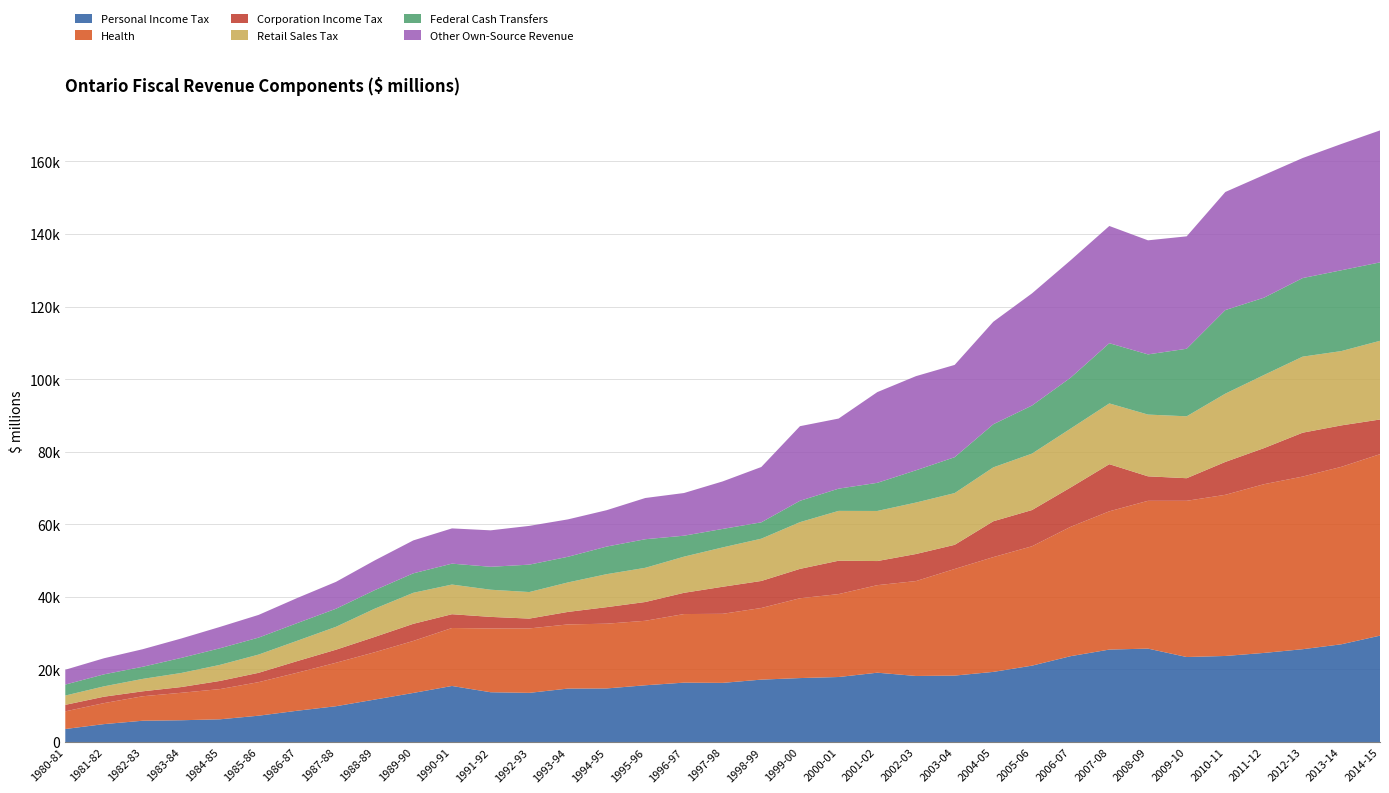

Reading left to right, extract all data points from this chart.

Personal Income Tax: 1980-81=3578.0	1981-82=4928.0	1982-83=5858.0	1983-84=5994.0	1984-85=6252.9	1985-86=7248.7	1986-87=8617.9	1987-88=9859.1	1988-89=11686.8	1989-90=13517.8	1990-91=15440.0	1991-92=13712.0	1992-93=13543.0	1993-94=14723.0	1994-95=14758.0	1995-96=15633.0	1996-97=16357.0	1997-98=16293.0	1998-99=17190.0	1999-00=17617.0	2000-01=17911.0	2001-02=19097.0	2002-03=18195.0	2003-04=18301.0	2004-05=19320.0	2005-06=21041.0	2006-07=23655.0	2007-08=25472.0	2008-09=25738.0	2009-10=23421.0	2010-11=23711.0	2011-12=24548.0	2012-13=25574.0	2013-14=26928.8	2014-15=29313.4
Health: 1980-81=4867.0	1981-82=5784.0	1982-83=6746.0	1983-84=7568.0	1984-85=8328.0	1985-86=9245.0	1986-87=10480.0	1987-88=11976.0	1988-89=13043.0	1989-90=14333.0	1990-91=15978.0	1991-92=17582.0	1992-93=17755.0	1993-94=17684.0	1994-95=17848.0	1995-96=17775.0	1996-97=18905.0	1997-98=19034.0	1998-99=19743.0	1999-00=22001.0	2000-01=22852.0	2001-02=24128.0	2002-03=26156.0	2003-04=29381.0	2004-05=31634.0	2005-06=32903.0	2006-07=35655.0	2007-08=38108.0	2008-09=40734.0	2009-10=43054.0	2010-11=44414.0	2011-12=46503.0	2012-13=47582.0	2013-14=48909.0	2014-15=50013.0
Corporation Income Tax: 1980-81=1792.0	1981-82=1769.0	1982-83=1361.0	1983-84=1583.0	1984-85=2248.0	1985-86=2575.0	1986-87=3205.0	1987-88=3600.0	1988-89=4223.0	1989-90=4720.0	1990-91=3800.0	1991-92=3183.9	1992-93=2713.0	1993-94=3447.0	1994-95=4557.0	1995-96=5174.0	1996-97=5852.0	1997-98=7456.0	1998-99=7447.0	1999-00=8095.0	2000-01=9200.0	2001-02=6646.0	2002-03=7459.0	2003-04=6658.0	2004-05=9883.0	2005-06=9984.0	2006-07=10845.0	2007-08=12990.0	2008-09=6748.0	2009-10=6227.0	2010-11=9067.0	2011-12=9944.0	2012-13=12093.0	2013-14=11422.9	2014-15=9557.5
Retail Sales Tax: 1980-81=2562.0	1981-82=2853.0	1982-83=3420.0	1983-84=3876.0	1984-85=4426.0	1985-86=5025.0	1986-87=5604.0	1987-88=6305.0	1988-89=7775.3	1989-90=8549.0	1990-91=8175.0	1991-92=7487.4	1992-93=7316.0	1993-94=8124.0	1994-95=9090.0	1995-96=9424.0	1996-97=9964.0	1997-98=10843.0	1998-99=11651.0	1999-00=12879.0	2000-01=13735.0	2001-02=13803.0	2002-03=14183.0	2003-04=14258.0	2004-05=14855.0	2005-06=15554.0	2006-07=16228.0	2007-08=16745.0	2008-09=17021.0	2009-10=17059.0	2010-11=18813.0	2011-12=20159.0	2012-13=20957.0	2013-14=20481.1	2014-15=21688.8
Federal Cash Transfers: 1980-81=3025.0	1981-82=3308.0	1982-83=3345.0	1983-84=4161.0	1984-85=4578.0	1985-86=4682.0	1986-87=4870.0	1987-88=4984.0	1988-89=5112.6	1989-90=5364.0	1990-91=5762.0	1991-92=6324.0	1992-93=7554.0	1993-94=7071.0	1994-95=7607.0	1995-96=7880.0	1996-97=5778.0	1997-98=5098.0	1998-99=4515.0	1999-00=5885.0	2000-01=6129.0	2001-02=7754.0	2002-03=8894.0	2003-04=9893.0	2004-05=11882.0	2005-06=13251.0	2006-07=14036.0	2007-08=16597.0	2008-09=16591.0	2009-10=18620.0	2010-11=23041.0	2011-12=21305.0	2012-13=21661.0	2013-14=22276.6	2014-15=21614.6
Other Own-Source Revenue: 1980-81=4088.0	1981-82=4433.0	1982-83=4835.0	1983-84=5344.0	1984-85=5883.1	1985-86=6254.3	1986-87=6919.1	1987-88=7409.9	1988-89=8193.3	1989-90=9074.2	1990-91=9715.0	1991-92=10045.7	1992-93=10681.0	1993-94=10309.0	1994-95=10027.0	1995-96=11362.0	1996-97=11763.0	1997-98=13092.0	1998-99=15247.0	1999-00=20566.0	2000-01=19319.0	2001-02=25007.0	2002-03=25944.0	2003-04=25439.0	2004-05=28252.0	2005-06=30908.0	2006-07=32356.0	2007-08=32311.0	2008-09=31434.0	2009-10=30986.0	2010-11=32543.0	2011-12=33817.0	2012-13=33084.0	2013-14=34801.8	2014-15=36372.2